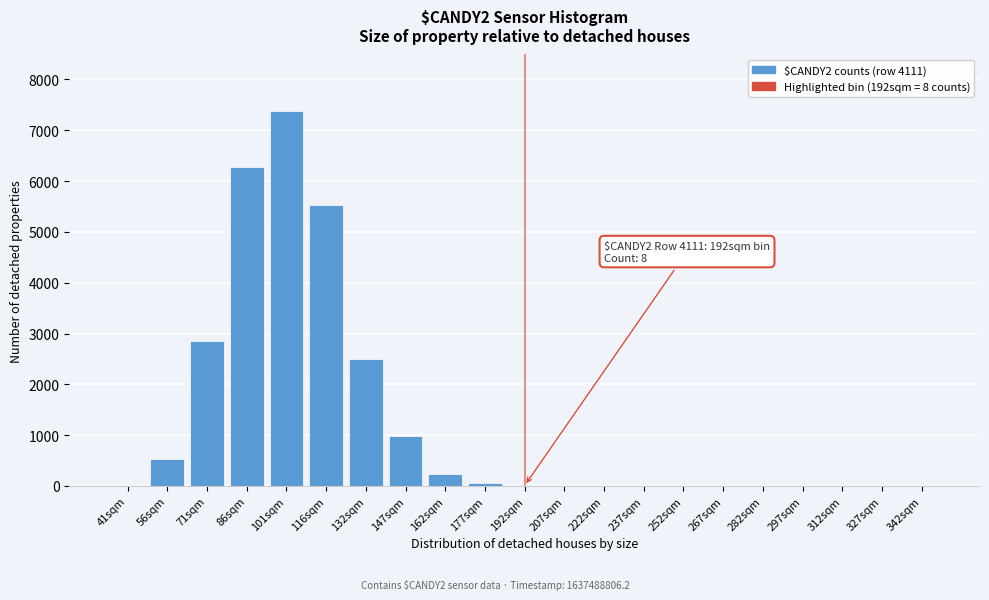

What is the sum of all values?

26344